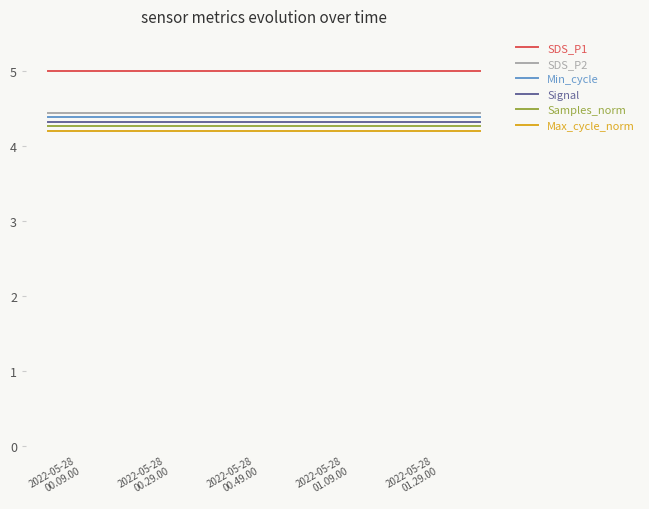

What is the highest value of the SDS_P1 series?

5.0